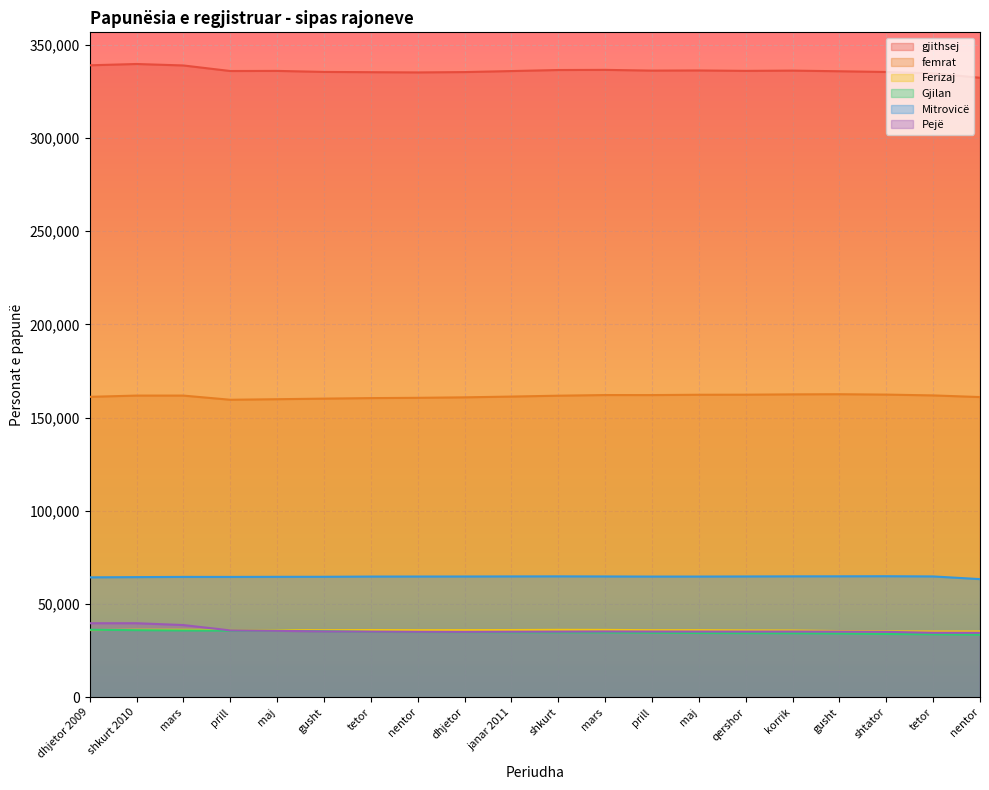

Which series has the largest total across all categories?

gjithsej